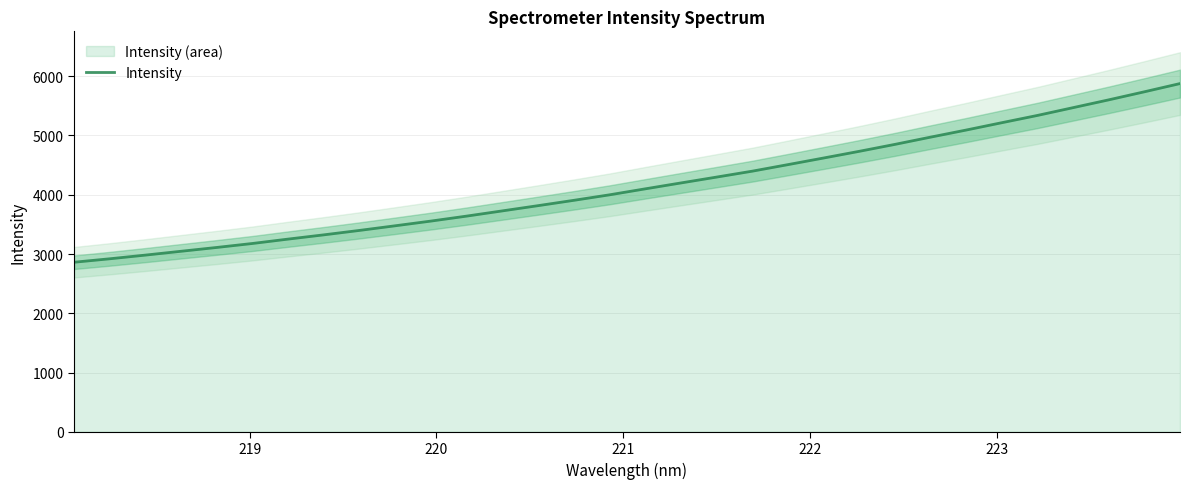

What is the lowest value of the Intensity series?

2861.2